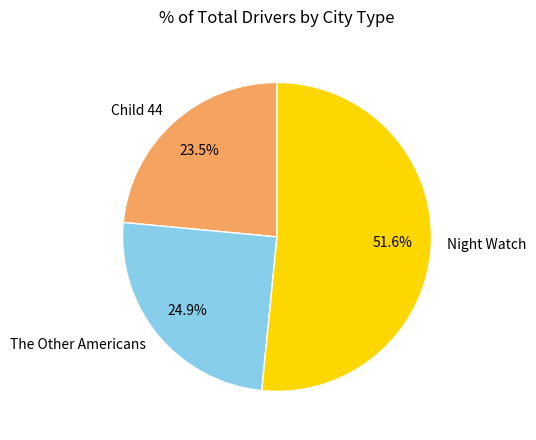

Rank the categories by value from lowest to highest.

Child 44, The Other Americans, Night Watch